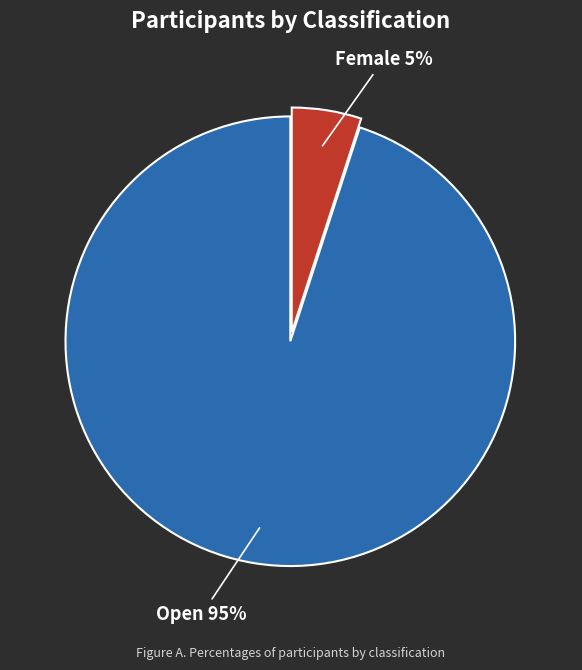

To the nearest percent, what portion does Female represent?

5%